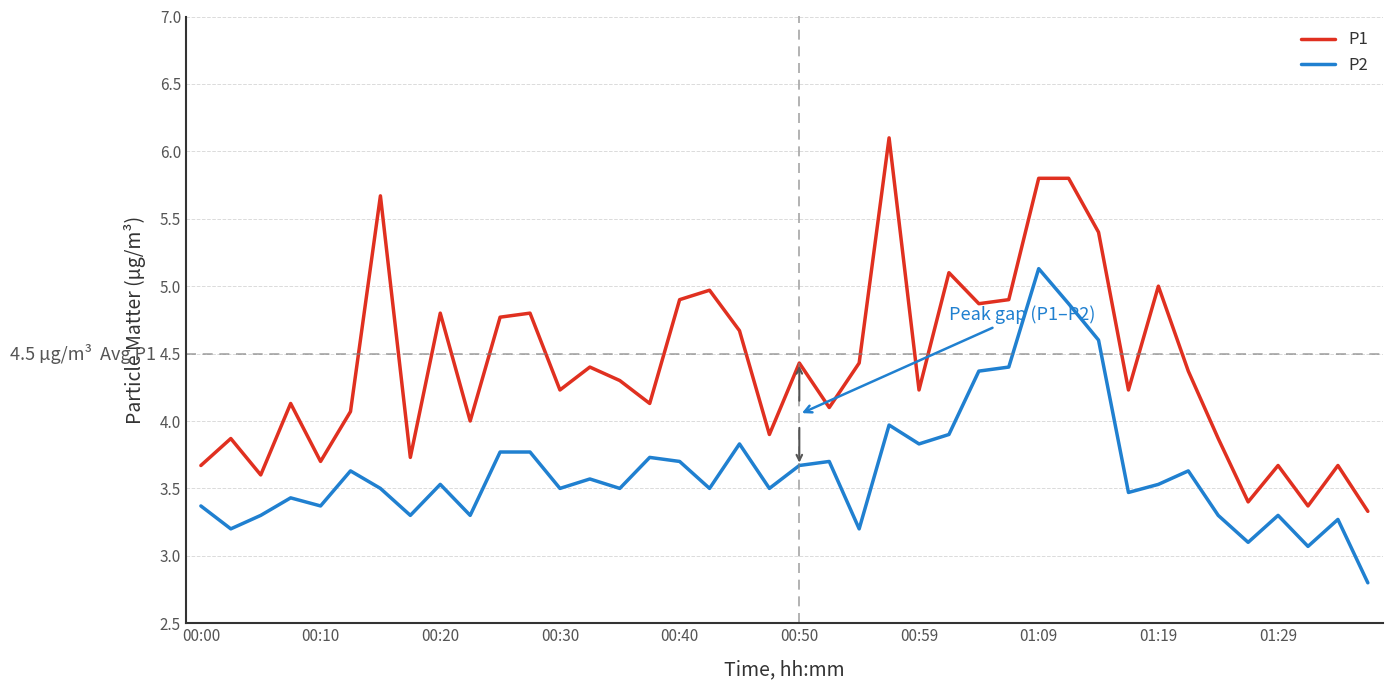

What are all the series names shown in the legend?

P1, P2